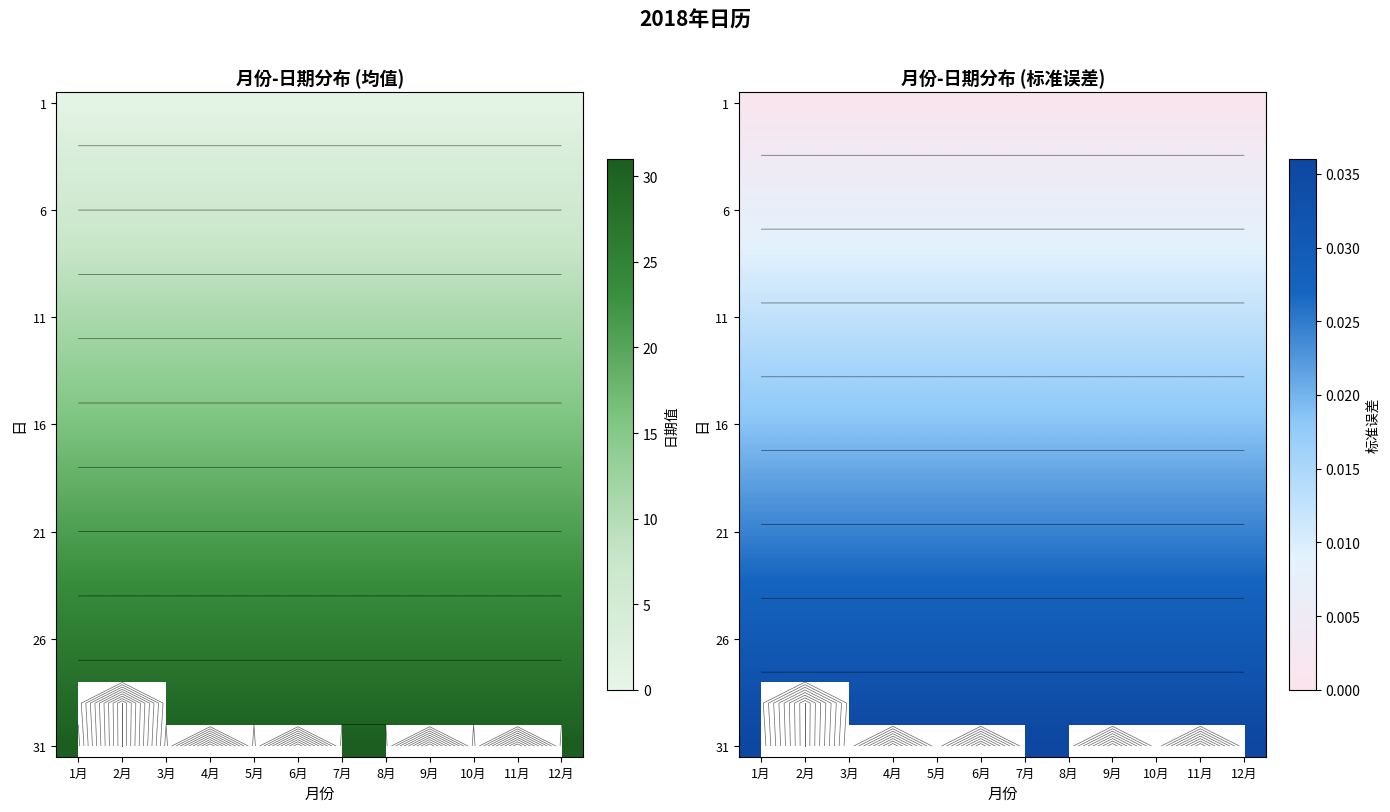

What is the total value across all series at 12月?

0.6